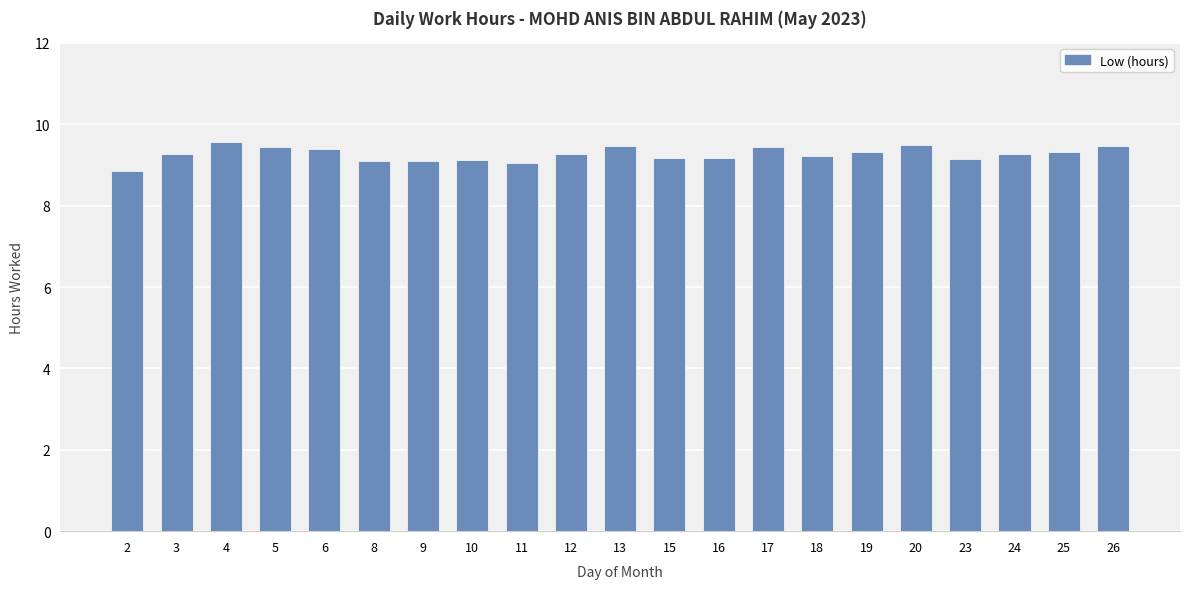

What is the difference between the values at 19 and 11?

0.3